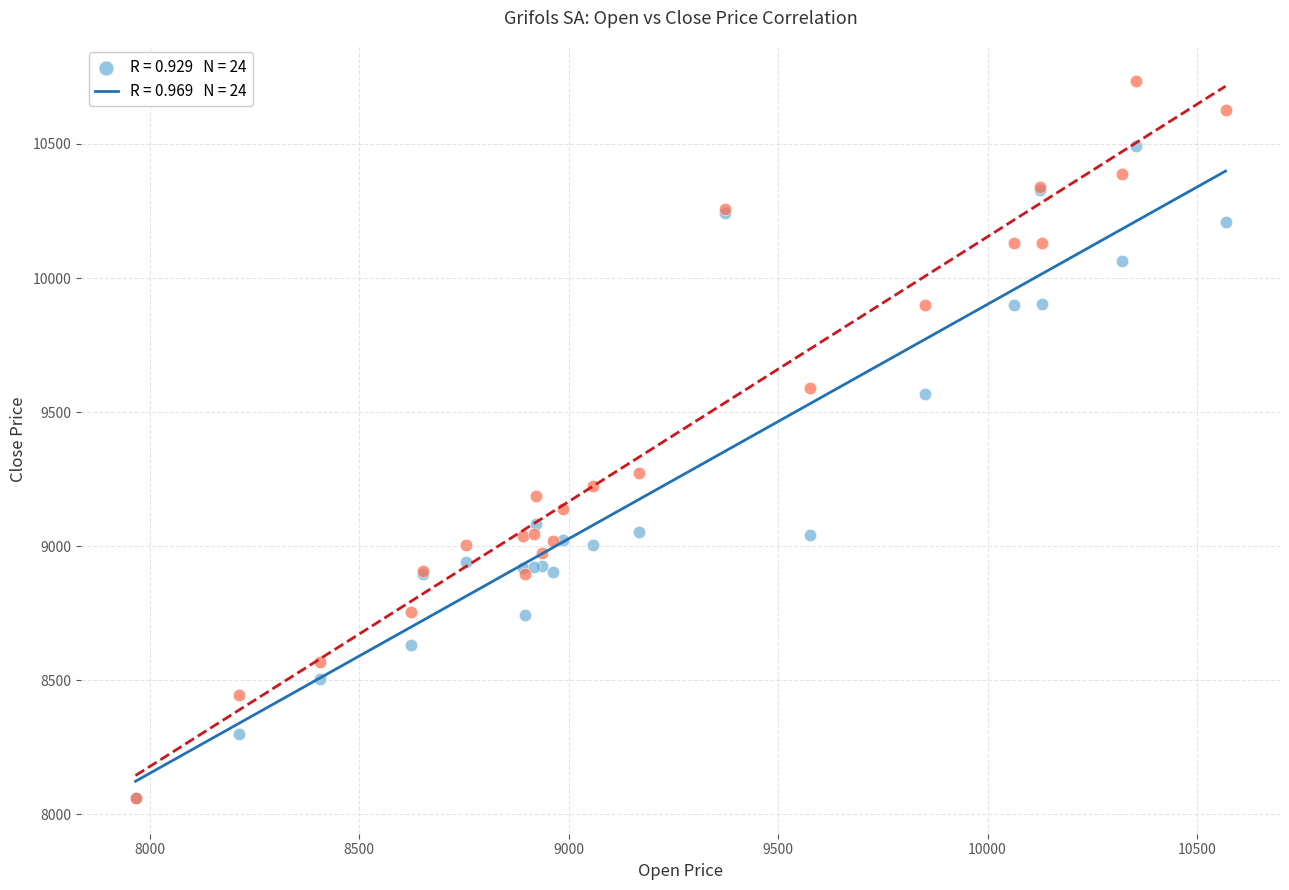

Across all series, what Y value is closest to 9398?

9271